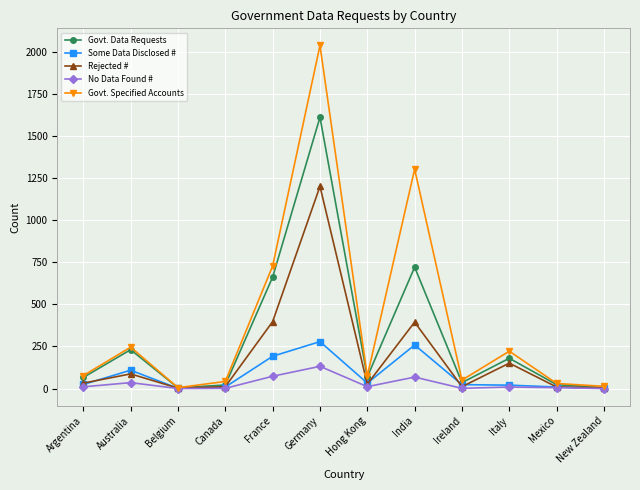

Rank the series by their maximum value, from lowest to highest.

No Data Found #, Some Data Disclosed #, Rejected #, Govt. Data Requests, Govt. Specified Accounts